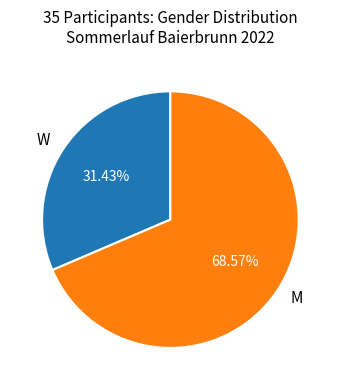

What percentage is the W slice, to the nearest percent?

31%